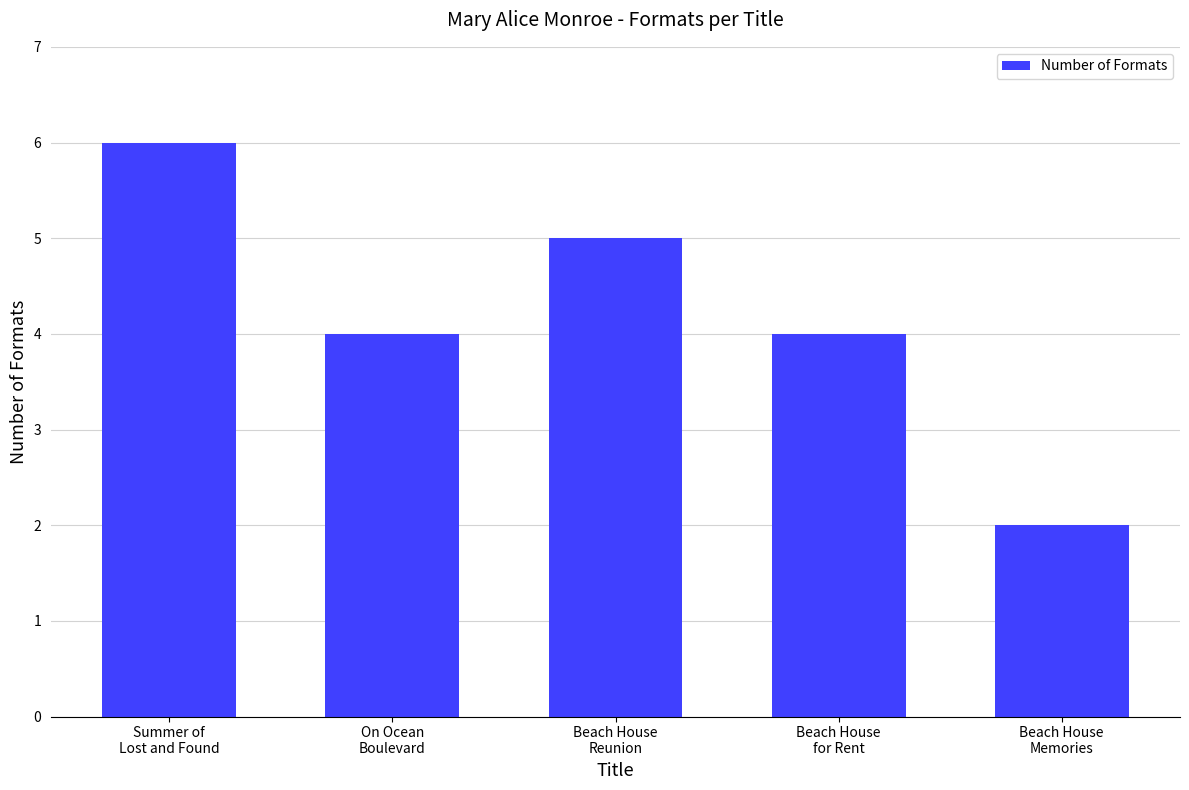

What is the label of the 4th bar from the left?

Beach House
for Rent